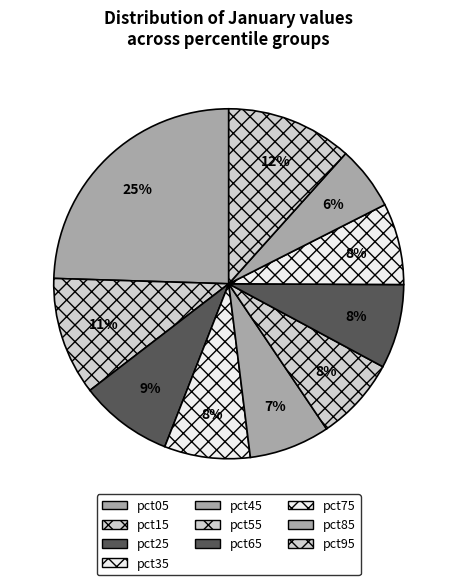

Rank the categories by value from highest to lowest.

pct05, pct95, pct15, pct25, pct35, pct65, pct55, pct75, pct45, pct85